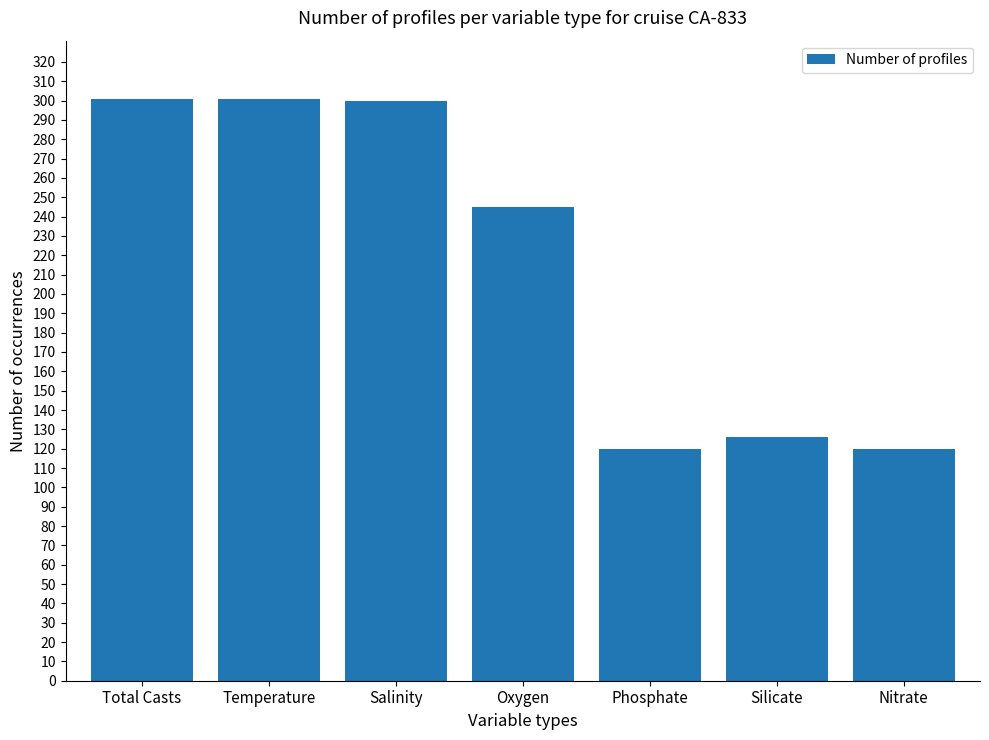

What position from the left is Temperature?

2